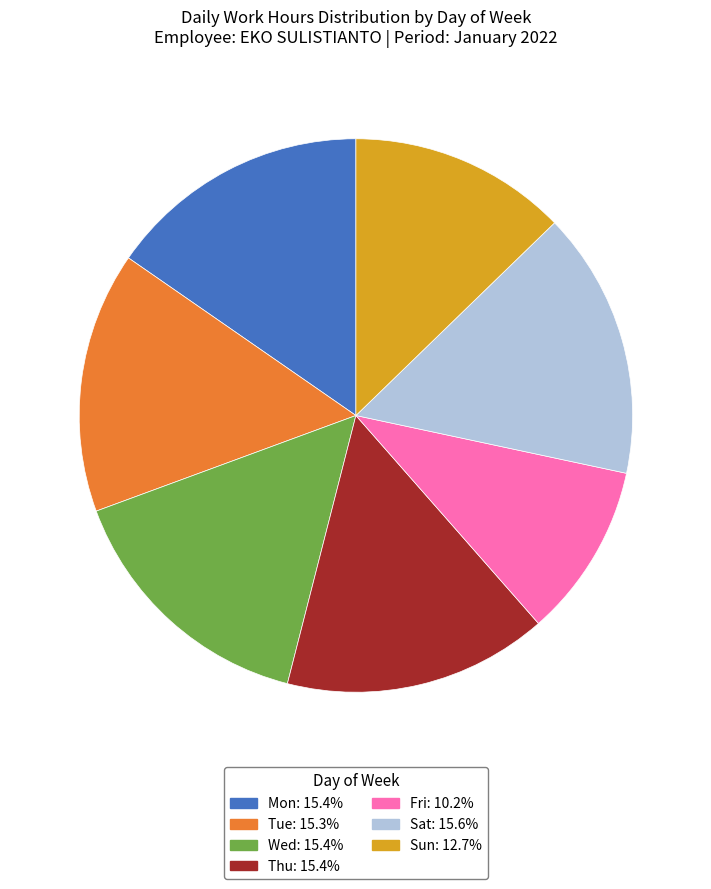

Which category has the smallest portion of the pie?

Fri